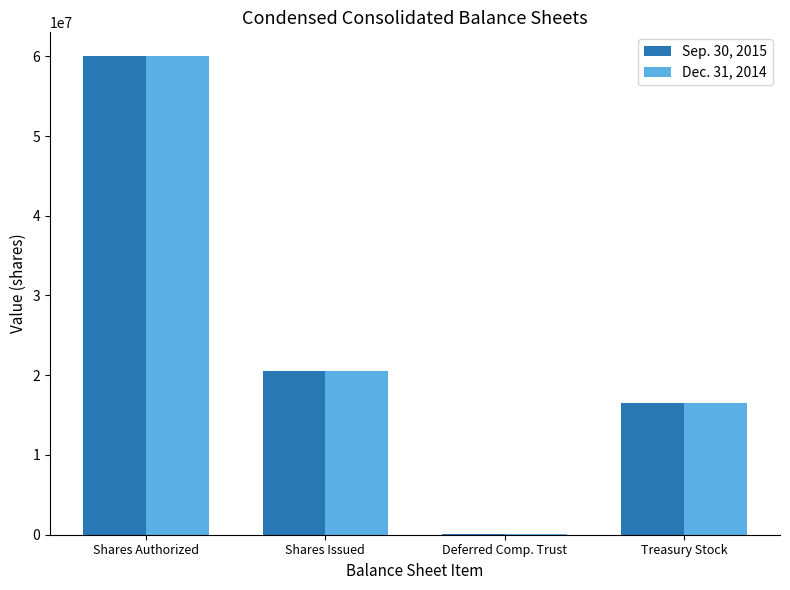

At which label does Dec. 31, 2014 first exceed 20555330?

Shares Authorized